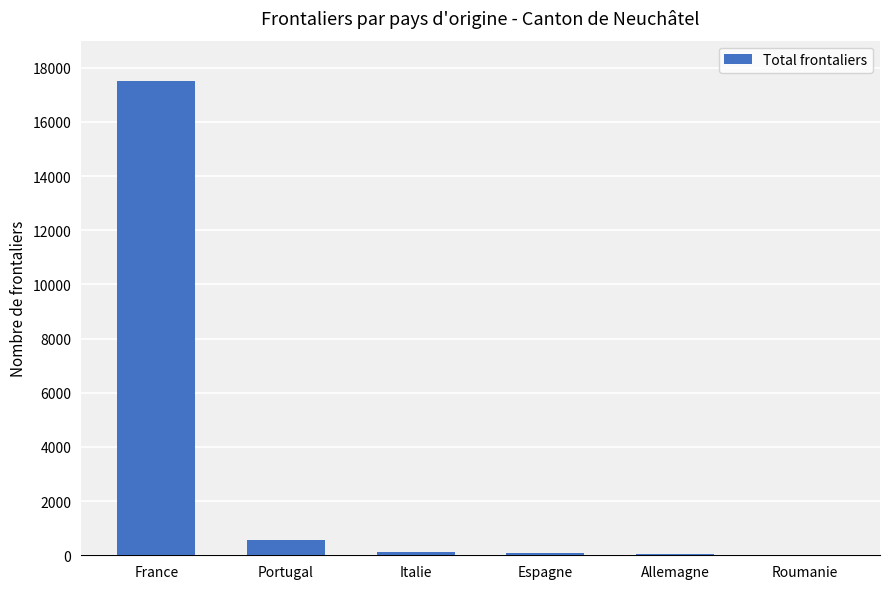

What is the change in value from France to Portugal?

-16920